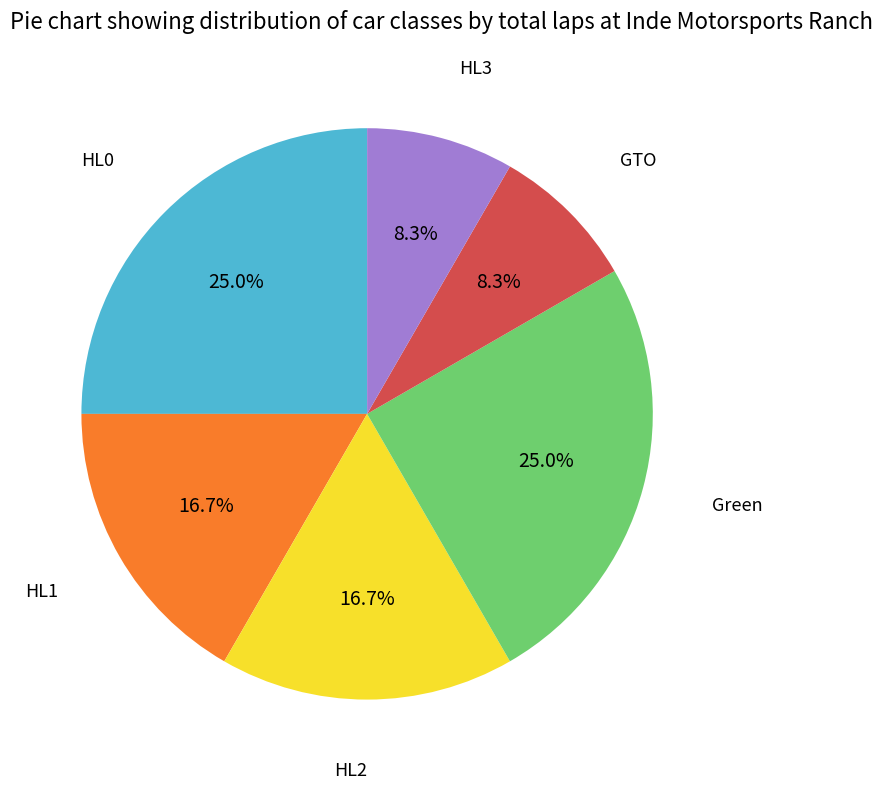

Is there a majority slice in this chart?

No